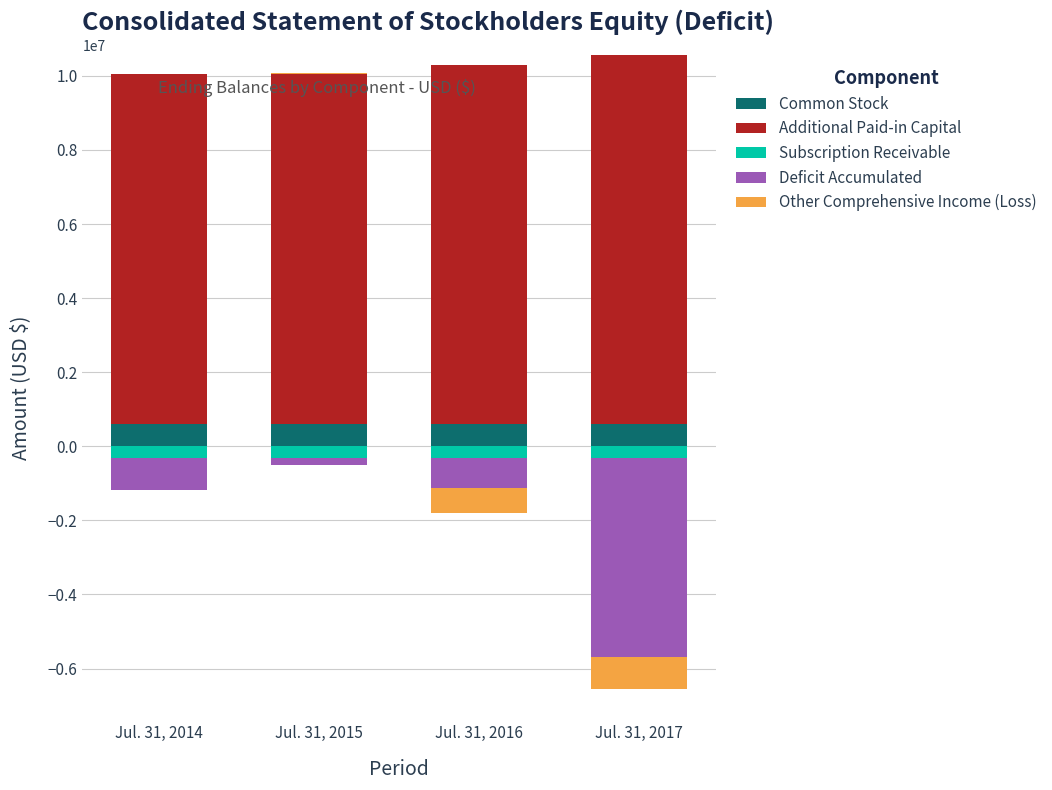

How many values in the Additional Paid-in Capital series exceed 9713675?

1